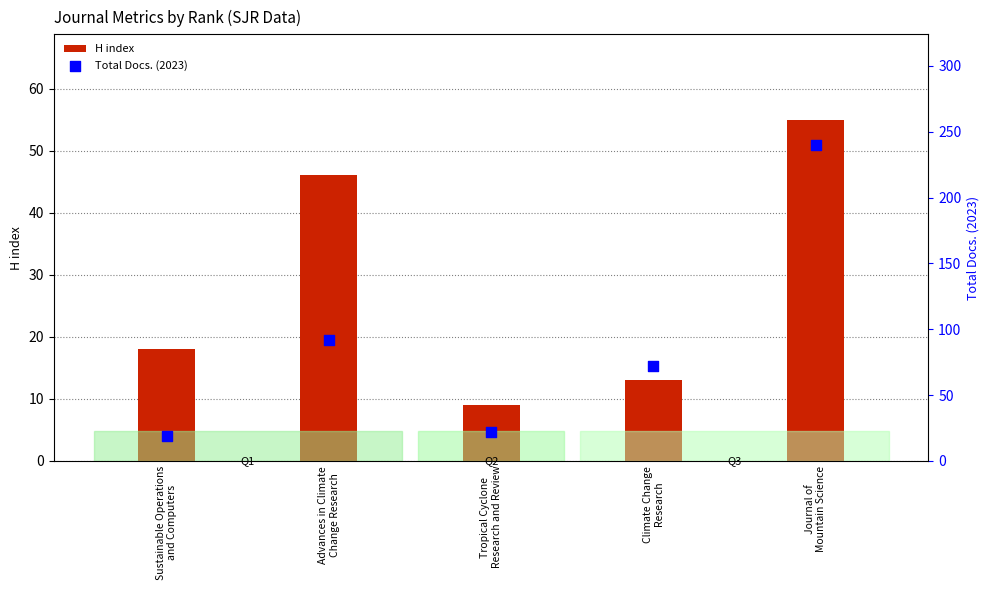

Which series contains the lowest Y value?

H index